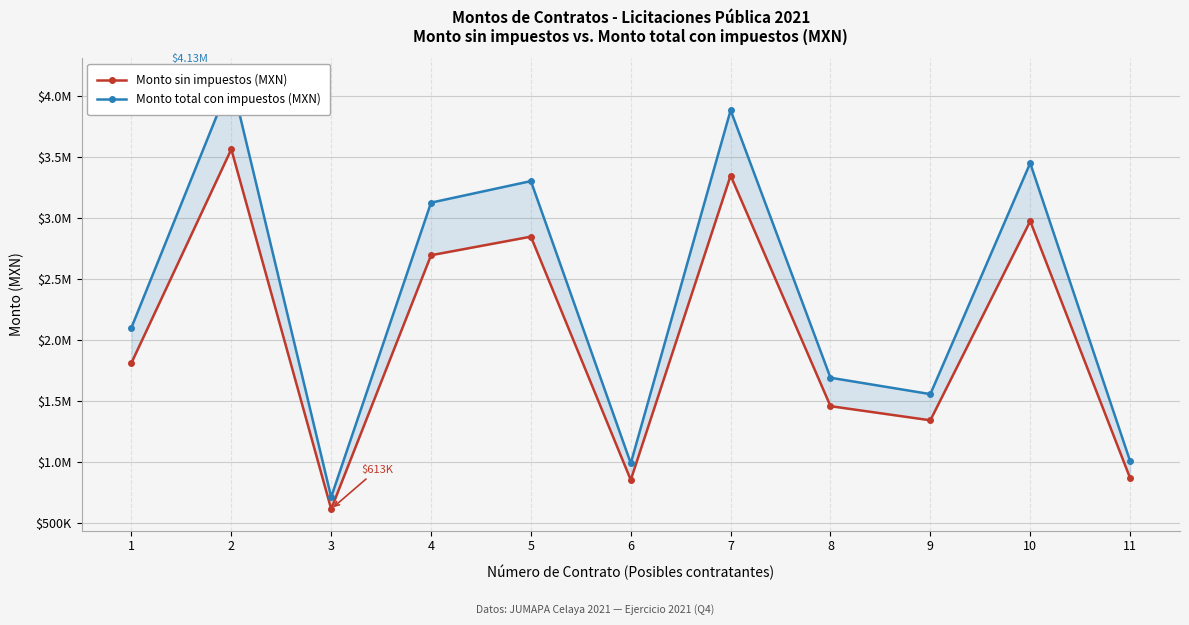

How many interior local peaks does the Monto sin impuestos (MXN) series have?

4